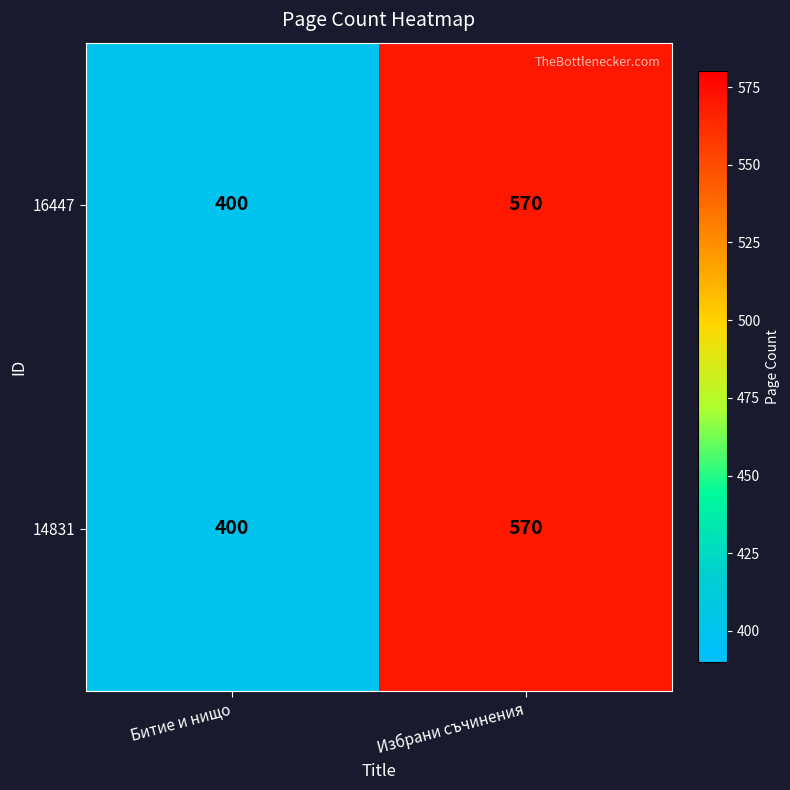

At how many categories does at least one series exceed 498?

1